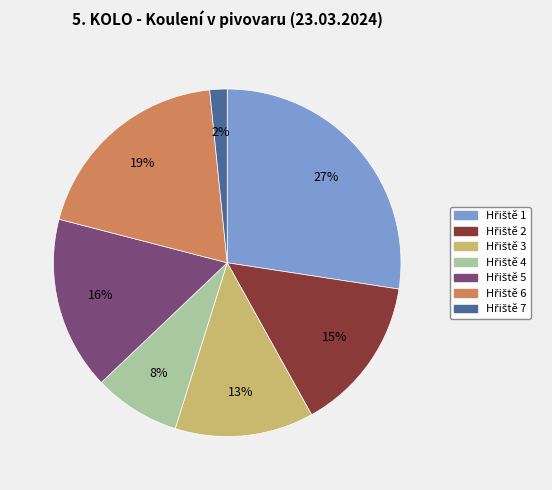

Does any single category account for the majority?

No